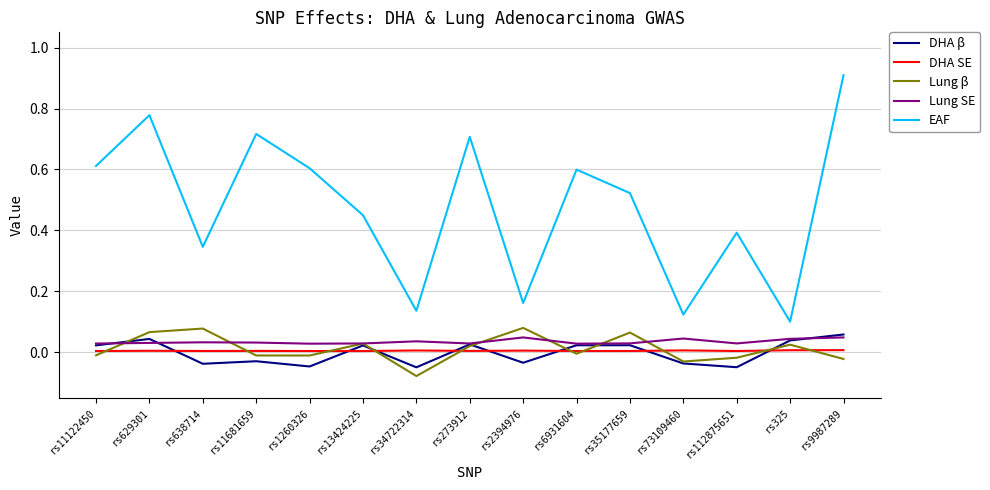

Is it true that Lung SE equals 0.0 at rs73109460?

True